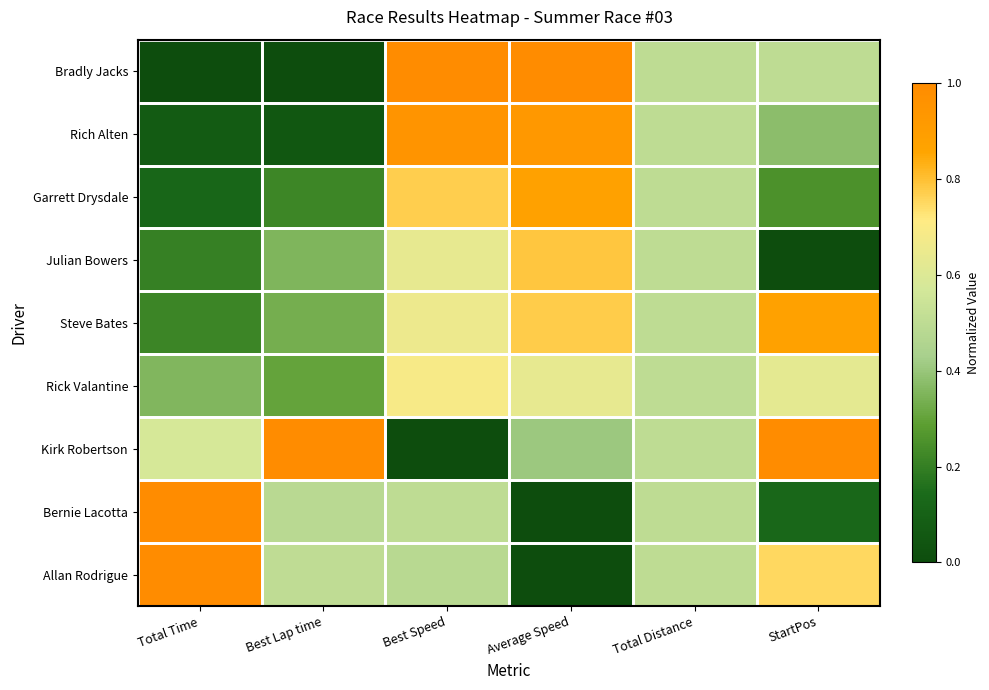

Which category has the highest value across all series?

Best Speed